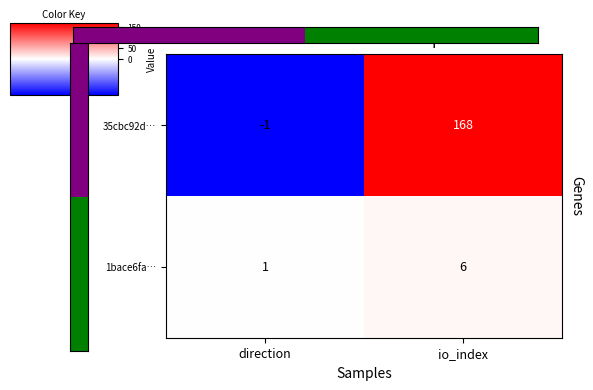

What is the sum of the 35cbc92d… values at io_index and direction?

167